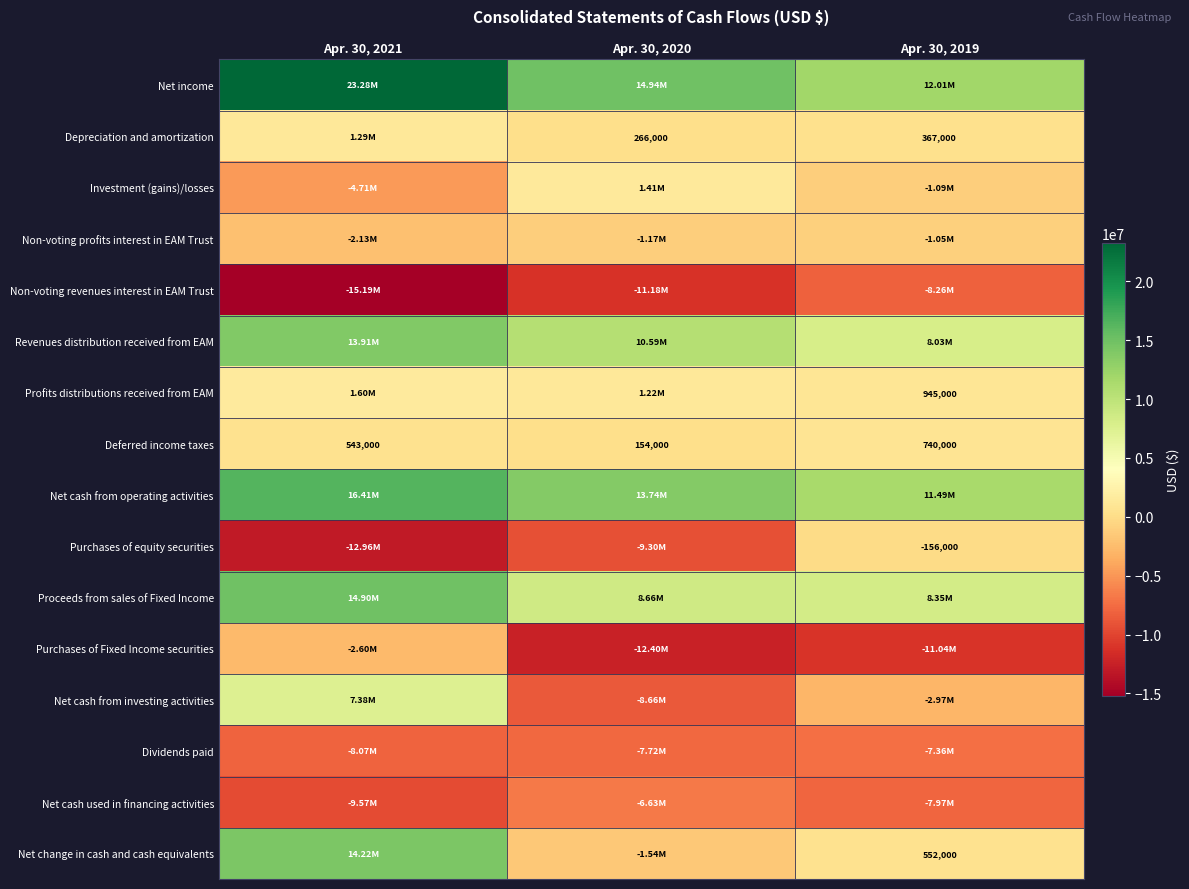

List the labels in order of Deferred income taxes value, smallest first.

Apr. 30, 2020, Apr. 30, 2021, Apr. 30, 2019